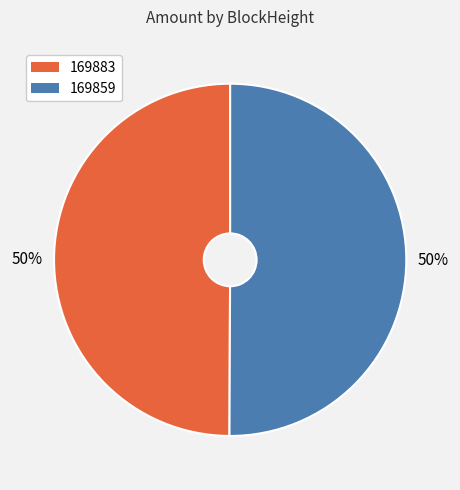

Approximately how many times larger is the value at 169883 compared to 169859?

1.0